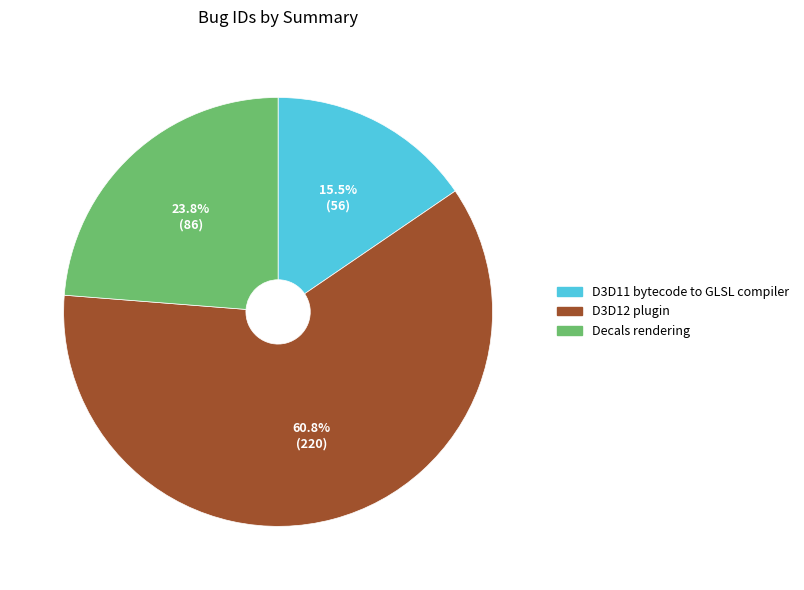

Is the sum of D3D12 plugin and Decals rendering greater than half?

Yes